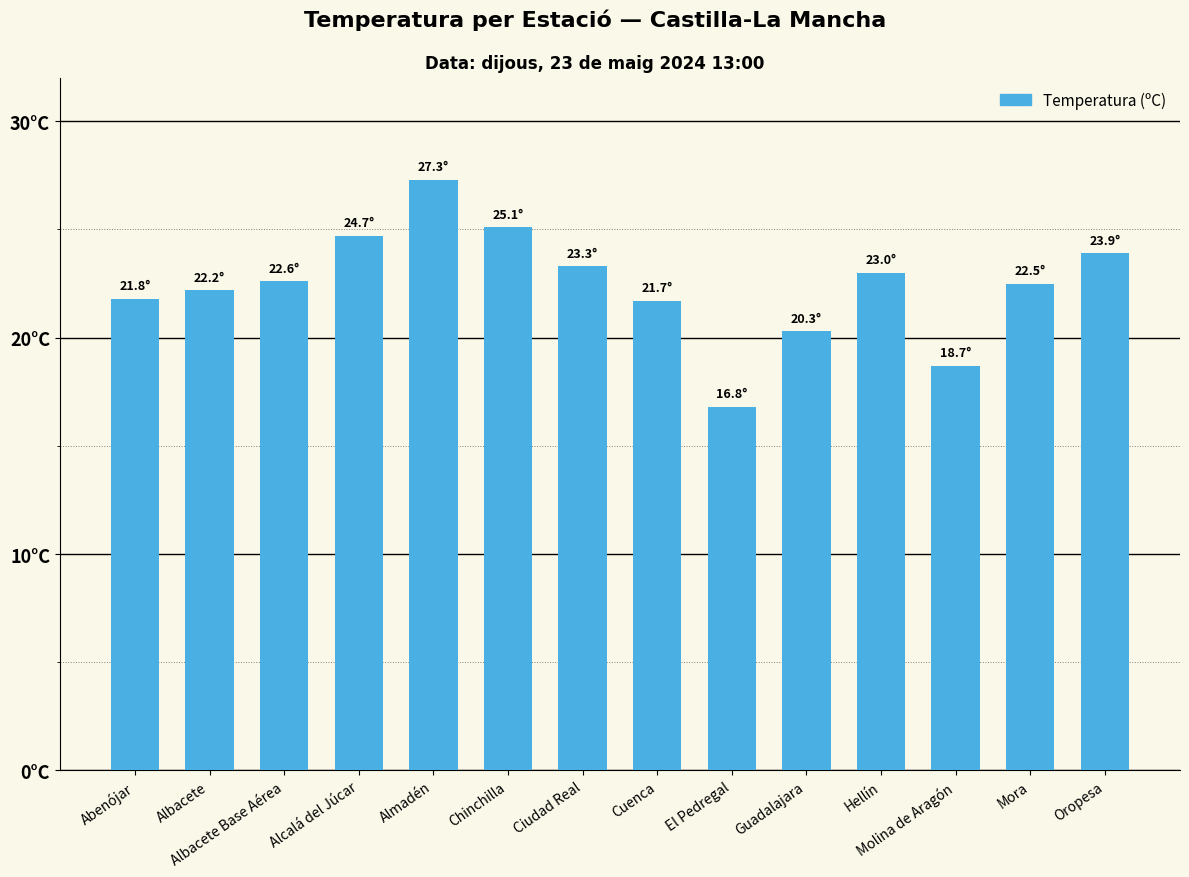

Rank the categories by value from highest to lowest.

Almadén, Chinchilla, Alcalá del Júcar, Oropesa, Ciudad Real, Hellín, Albacete Base Aérea, Mora, Albacete, Abenójar, Cuenca, Guadalajara, Molina de Aragón, El Pedregal